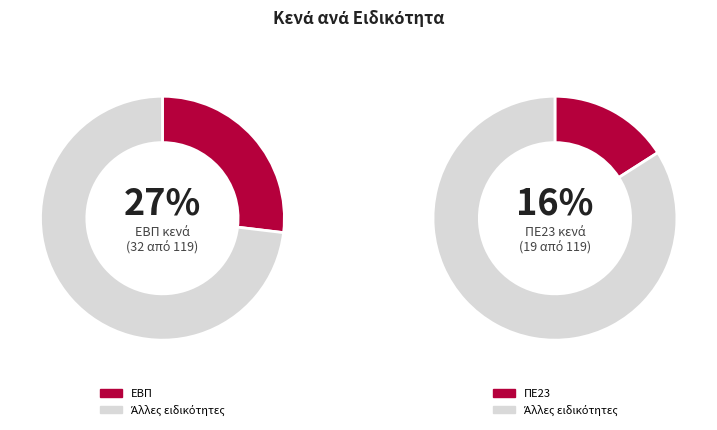

Is ΠΕ22 the majority of the pie?

No